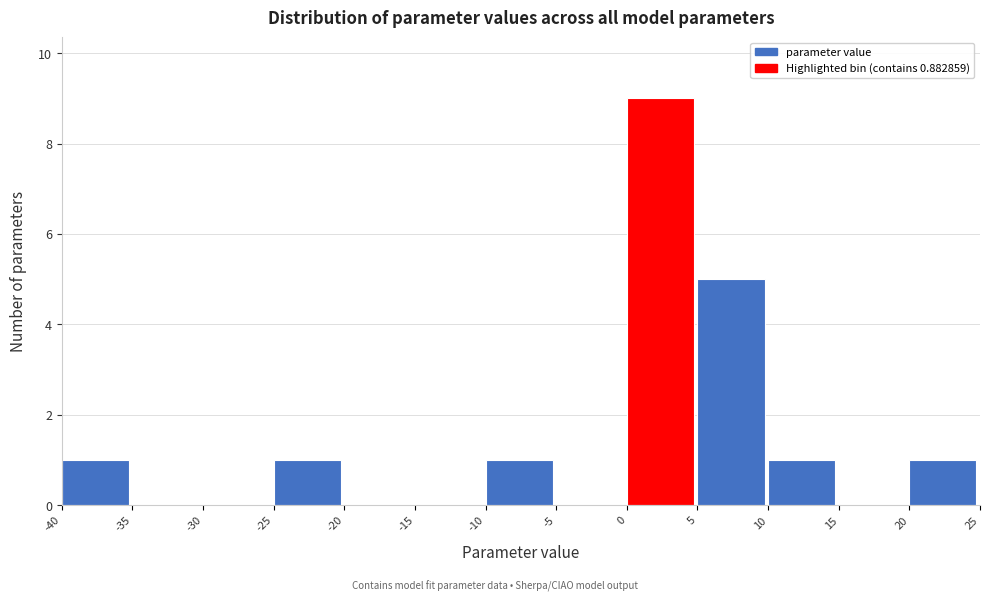

Reading left to right, transcribe this chart: for each bar, give the range it covers on the x-axis and its height. The values are not printed on the chart, so give them approximately, as read against the axis.

-40 to -35: 1
-35 to -30: 0
-30 to -25: 0
-25 to -20: 1
-20 to -15: 0
-15 to -10: 0
-10 to -5: 1
-5 to 0: 0
0 to 5: 9
5 to 10: 5
10 to 15: 1
15 to 20: 0
20 to 25: 1